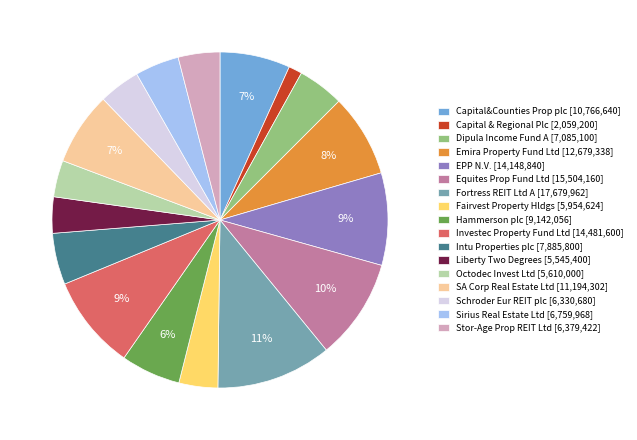

Which category has the biggest portion of the pie?

Fortress REIT Ltd A